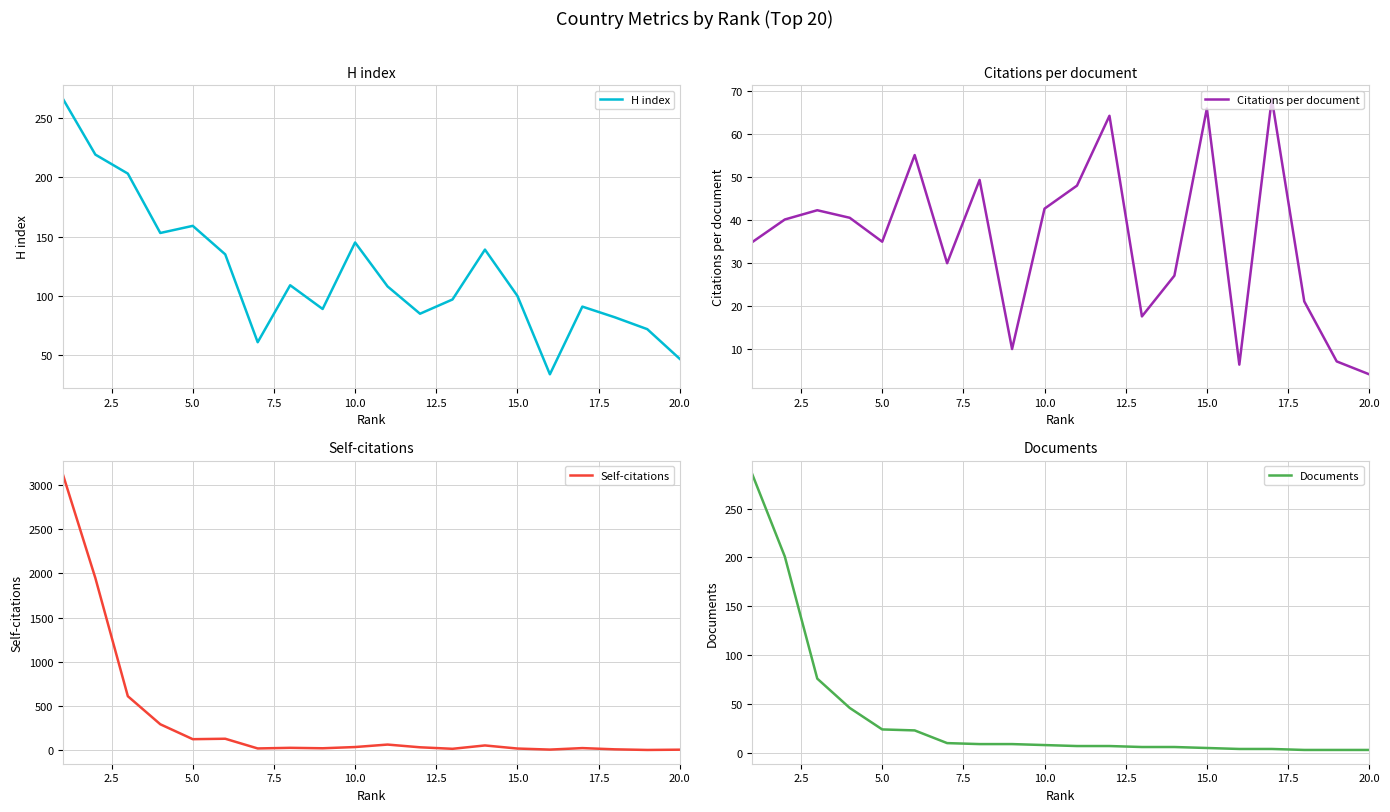

Reading left to right, what are all the values shown in this chart?

H index: 266.0	219.0	203.0	153.0	159.0	135.0	61.0	109.0	89.0	145.0	108.0	85.0	97.0	139.0	100.0	34.0	91.0	82.0	72.0	47.0
Citations per document: 34.8	40.1	42.3	40.5	34.9	55.1	29.9	49.3	9.9	42.6	48.0	64.3	17.5	27.0	66.0	6.2	68.2	21.0	7.0	4.0
Self-citations: 3122.0	1948.0	609.0	291.0	122.0	127.0	17.0	24.0	19.0	33.0	61.0	30.0	13.0	51.0	16.0	4.0	21.0	7.0	0.0	3.0
Documents: 285.0	201.0	76.0	46.0	24.0	23.0	10.0	9.0	9.0	8.0	7.0	7.0	6.0	6.0	5.0	4.0	4.0	3.0	3.0	3.0